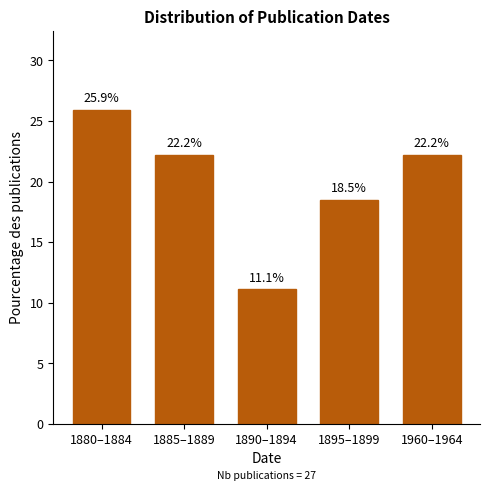

Reading left to right, what are all the values shown in this chart?

1880–1884=25.9	1885–1889=22.2	1890–1894=11.1	1895–1899=18.5	1960–1964=22.2